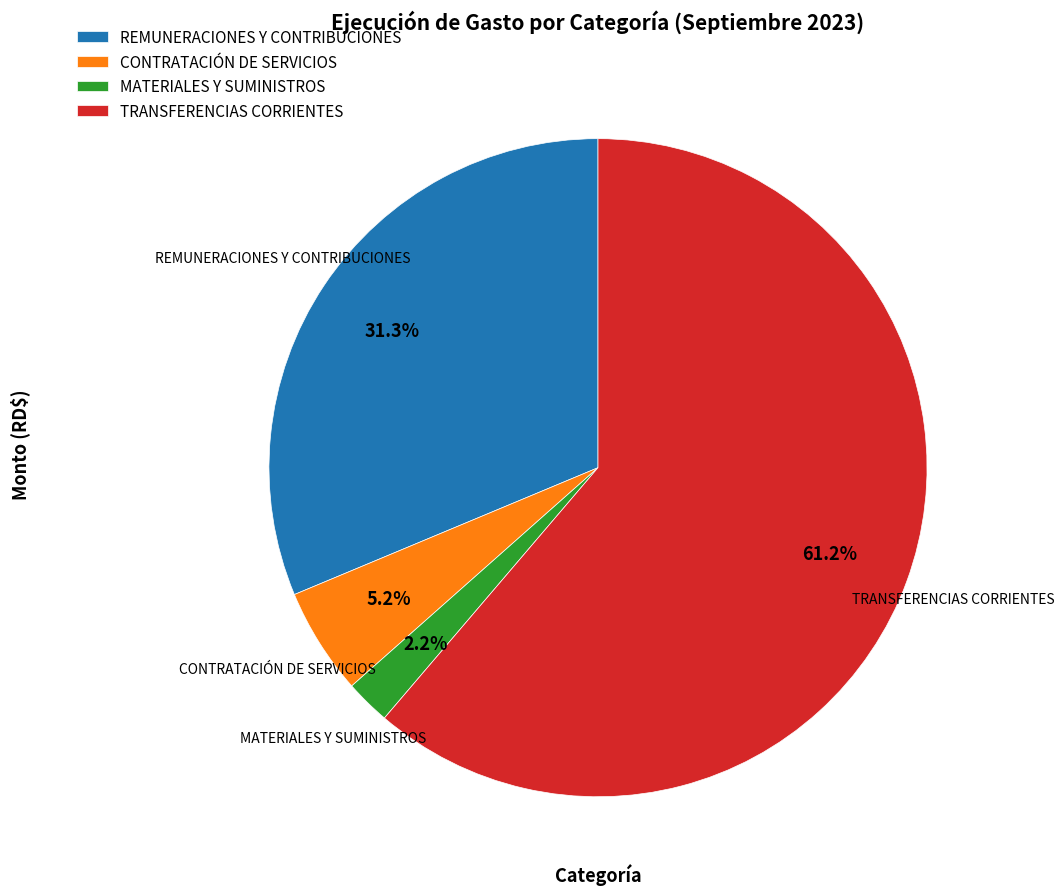

Between MATERIALES Y SUMINISTROS and TRANSFERENCIAS CORRIENTES, which is larger?

TRANSFERENCIAS CORRIENTES